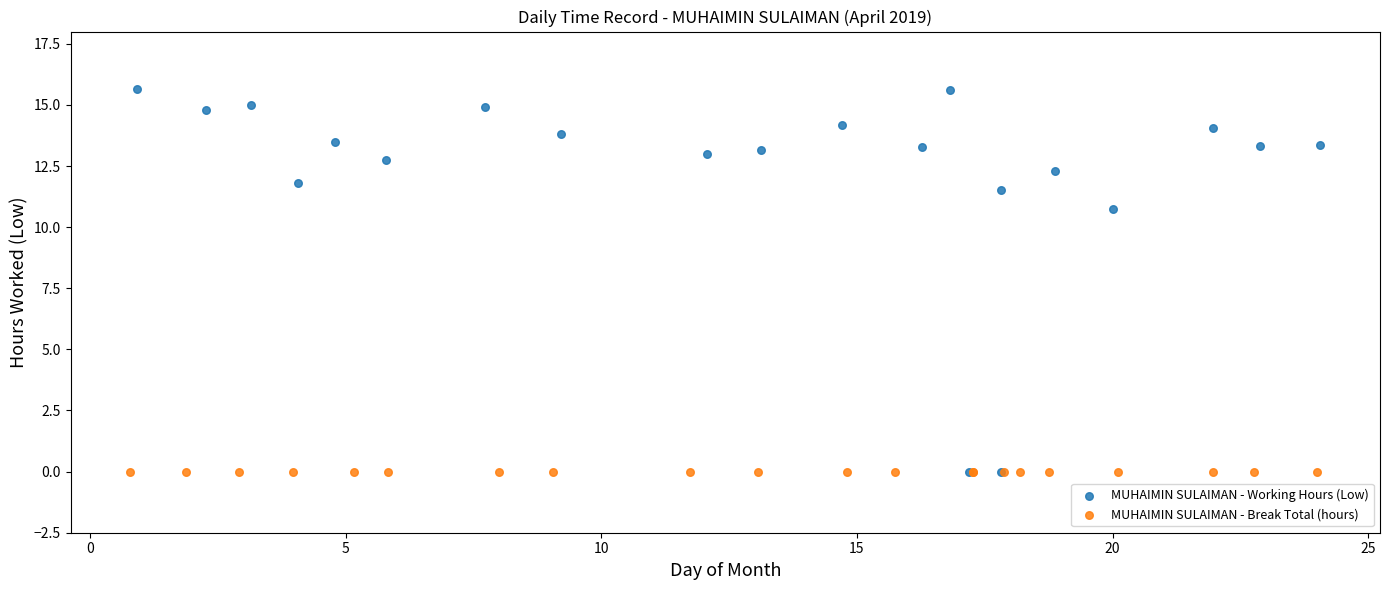

What are all the series names shown in the legend?

MUHAIMIN SULAIMAN - Working Hours (Low), MUHAIMIN SULAIMAN - Break Total (hours)